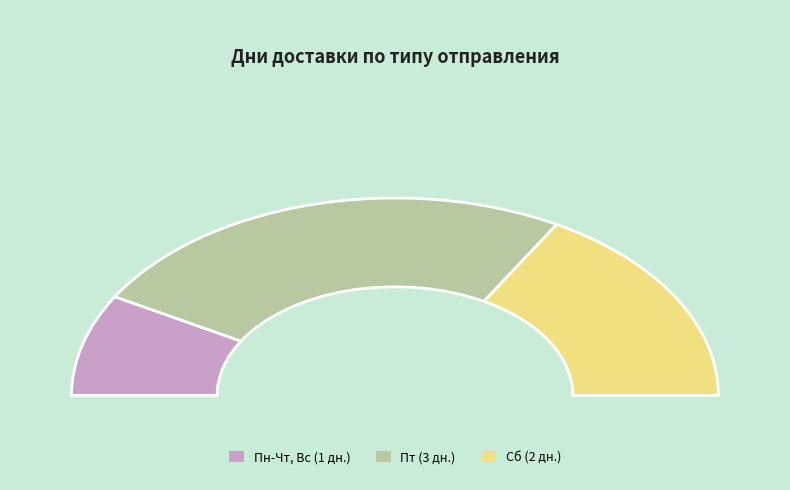

To the nearest percent, what is the difference between the Пт and Сб slice percentages?

17%